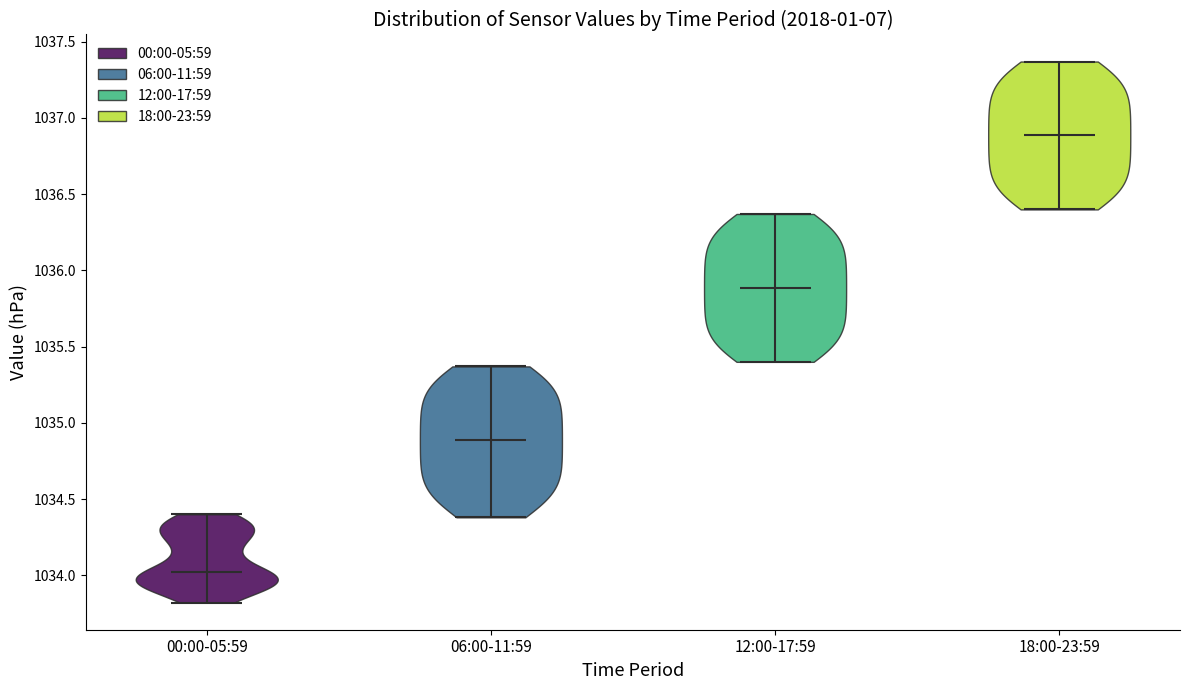

Which violin has the lowest median line?

00:00-05:59